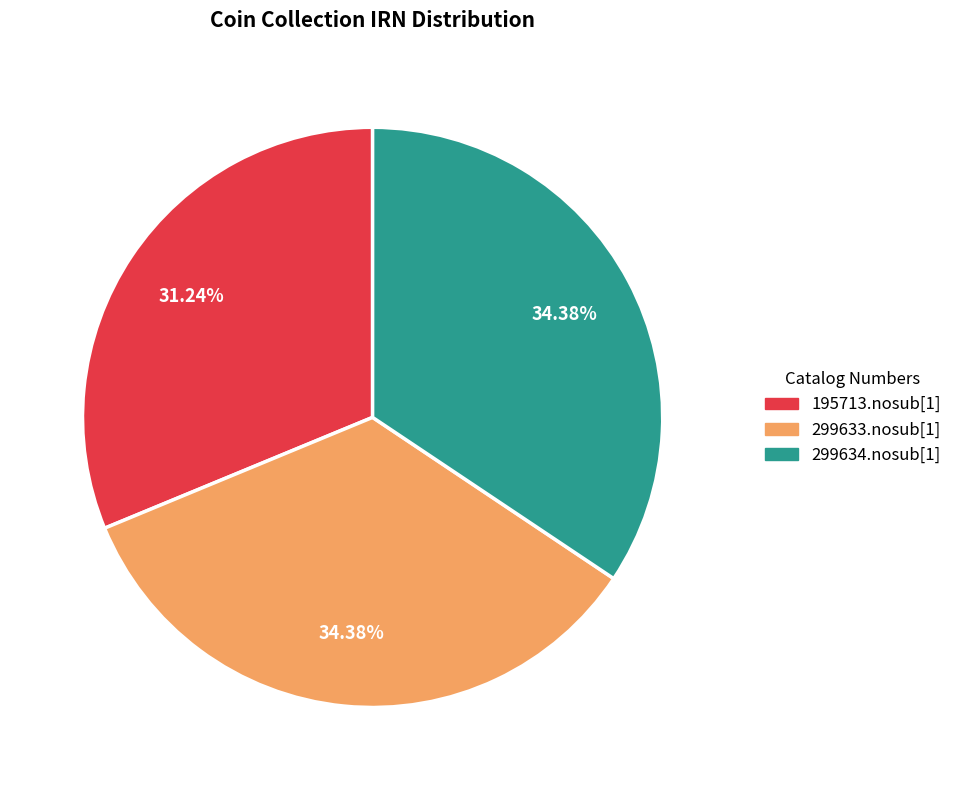

What percentage do 299634.nosub[1] and 299633.nosub[1] together represent?

68.8%